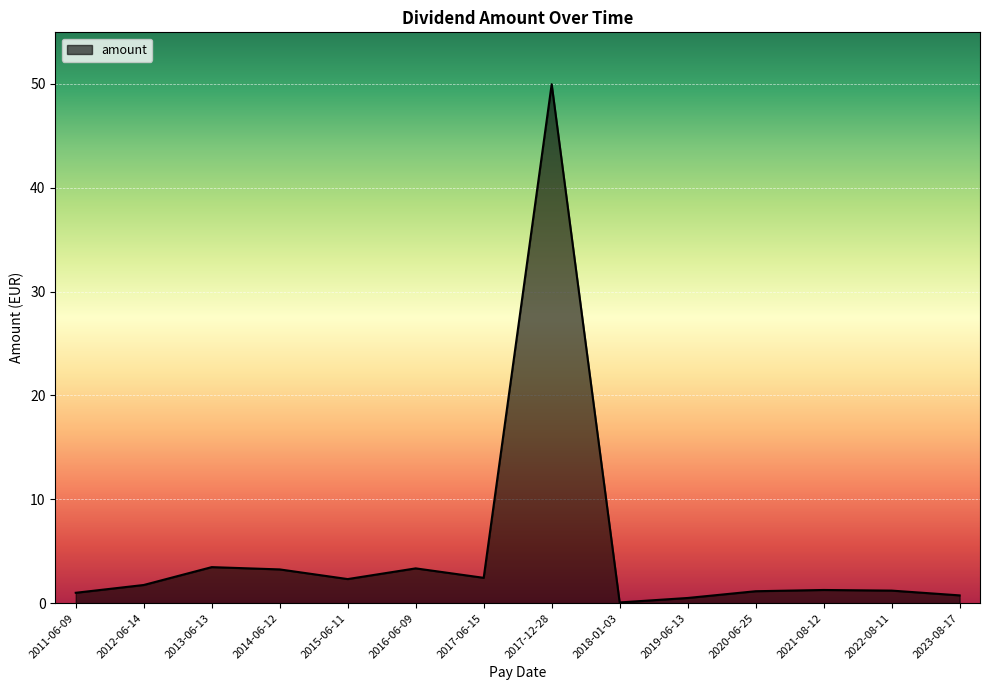

At which category does the chart reach its peak across all series?

2017-12-28